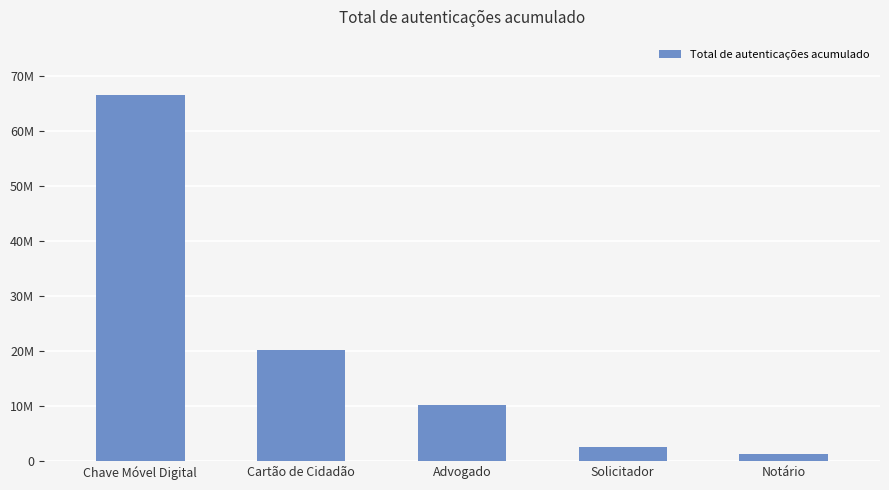

Does the chart contain any negative values?

No